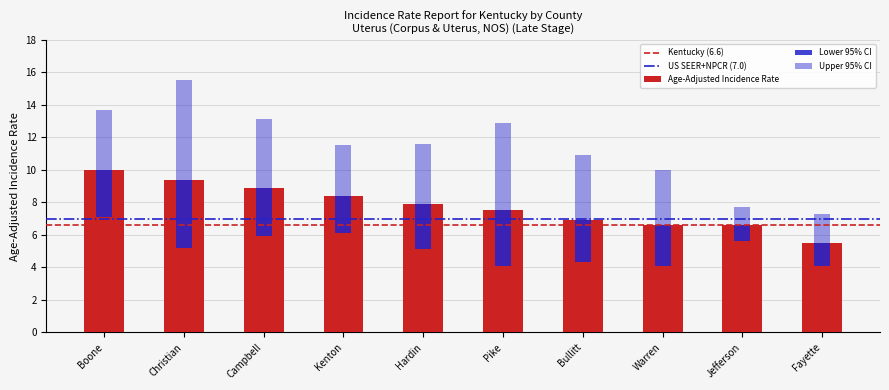

How many distinct data groups are displayed?

3